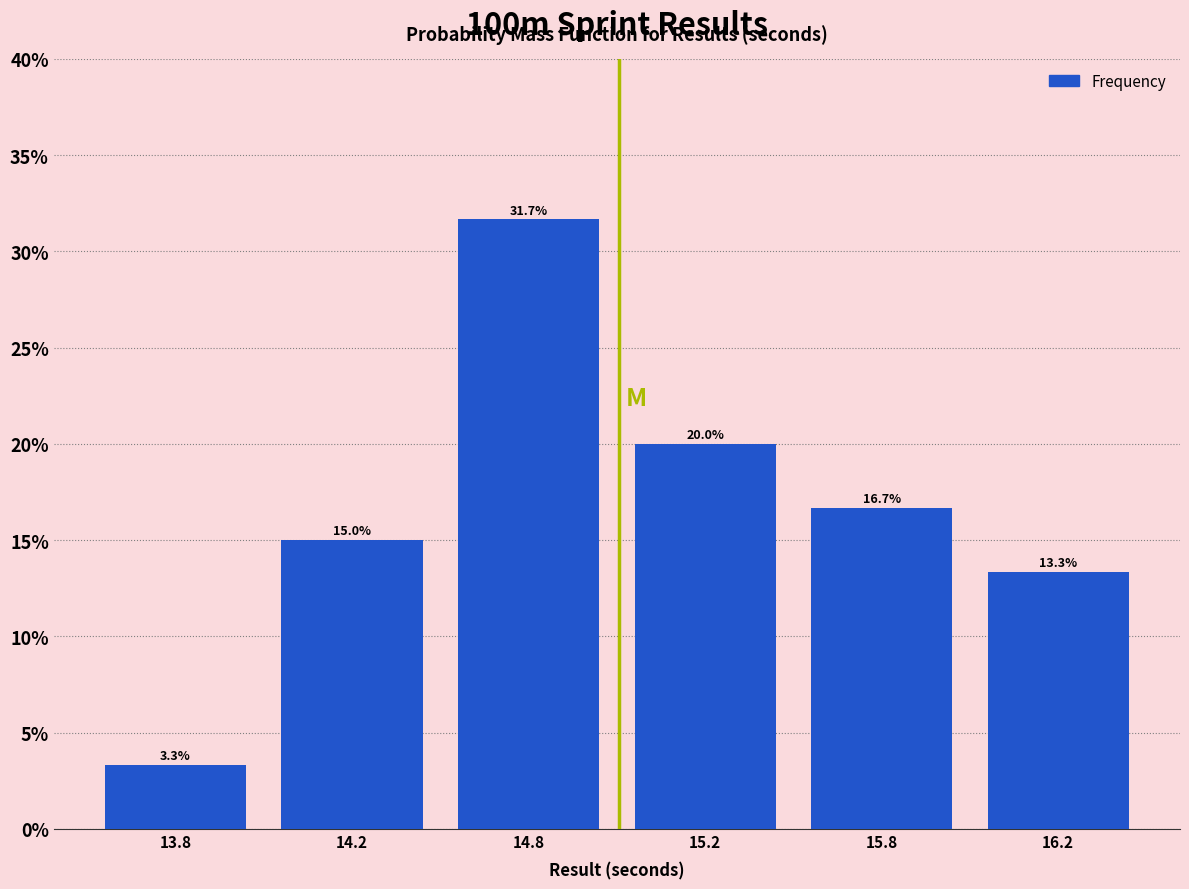

Reading left to right, transcribe all the data shown in this chart.

13.8=3.3	14.2=15.0	14.8=31.7	15.2=20.0	15.8=16.7	16.2=13.3